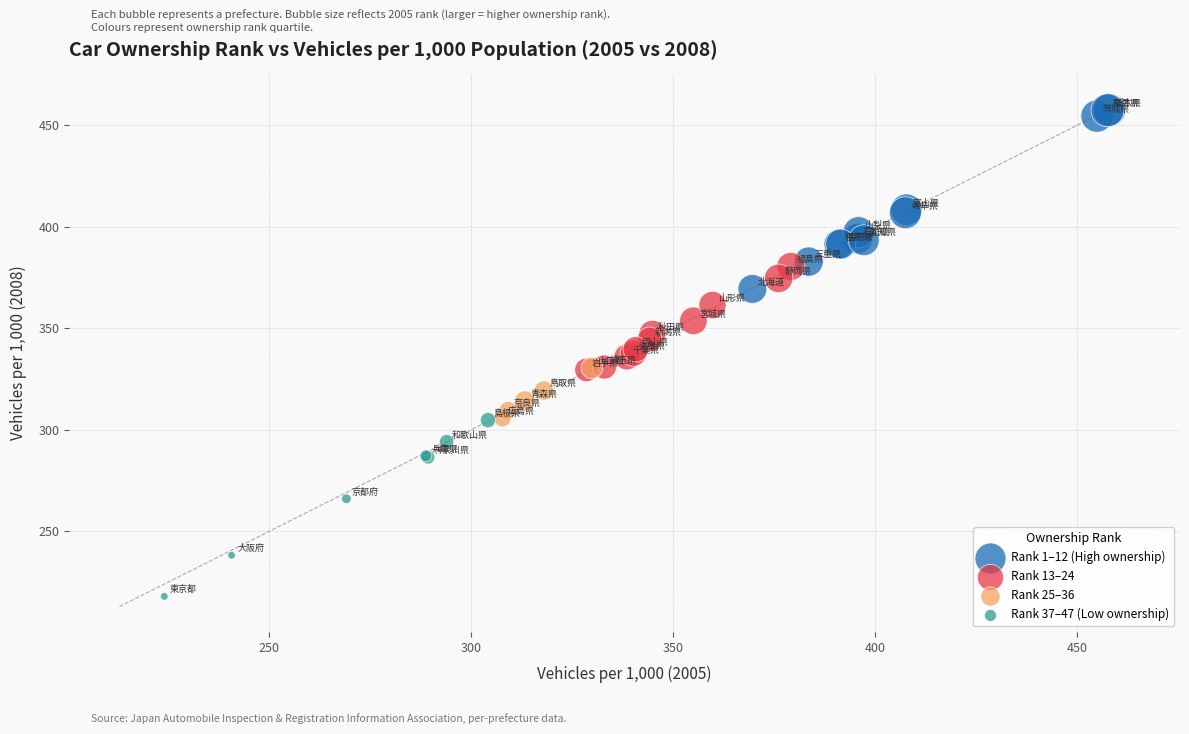

Which series contains the highest Y value?

Rank 1–12 (High ownership)